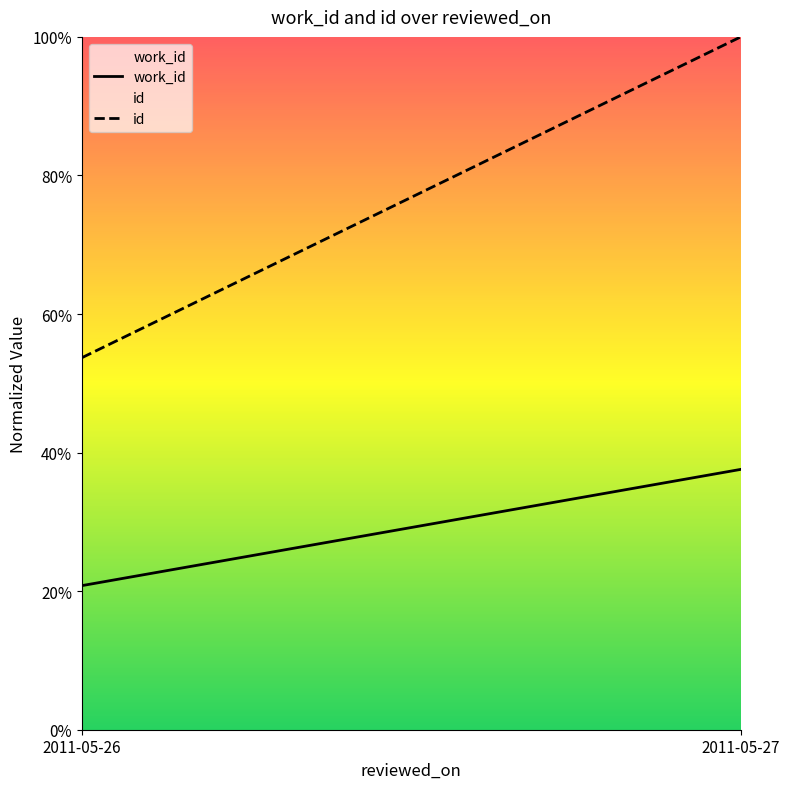

What are all the series names shown in the legend?

work_id, id